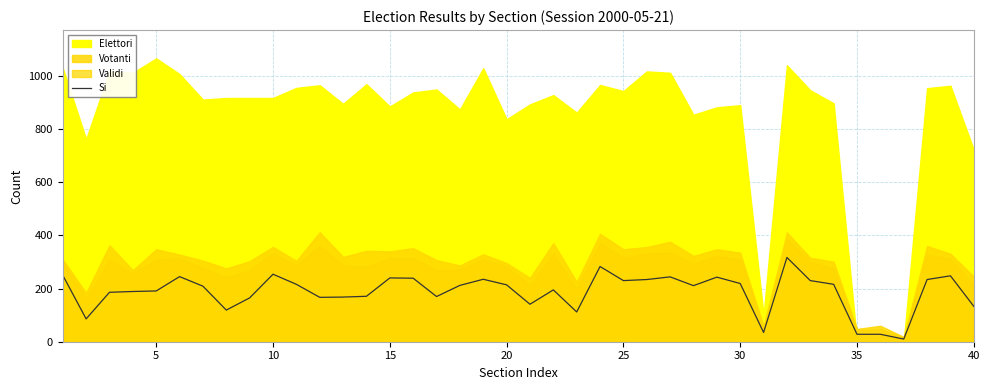

The value of Si at 30 is 219. True or false?

True